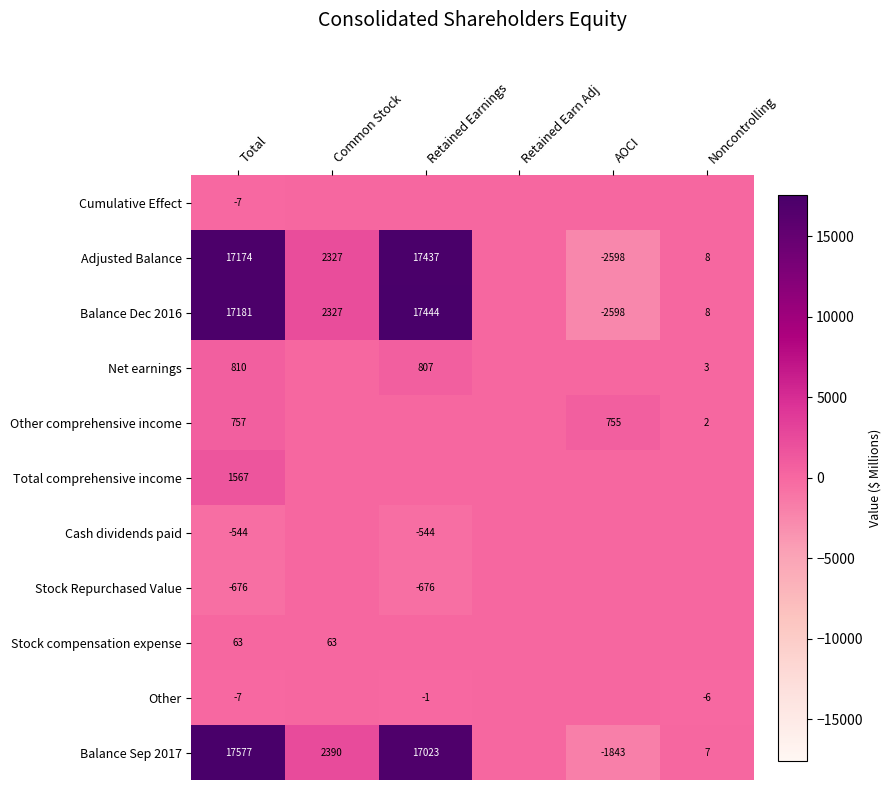

Which has a higher value, Retained Earnings or Total?

Retained Earnings